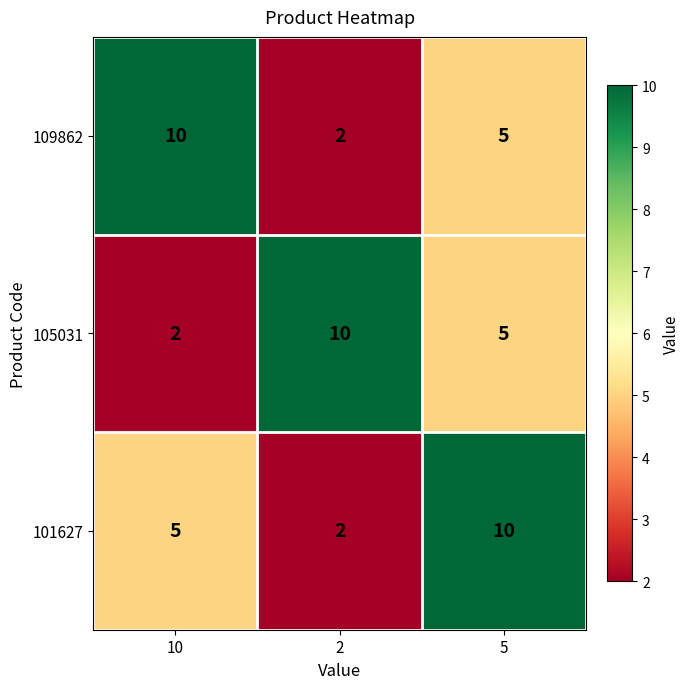

Which series changed the most between 2 and 5?

101627